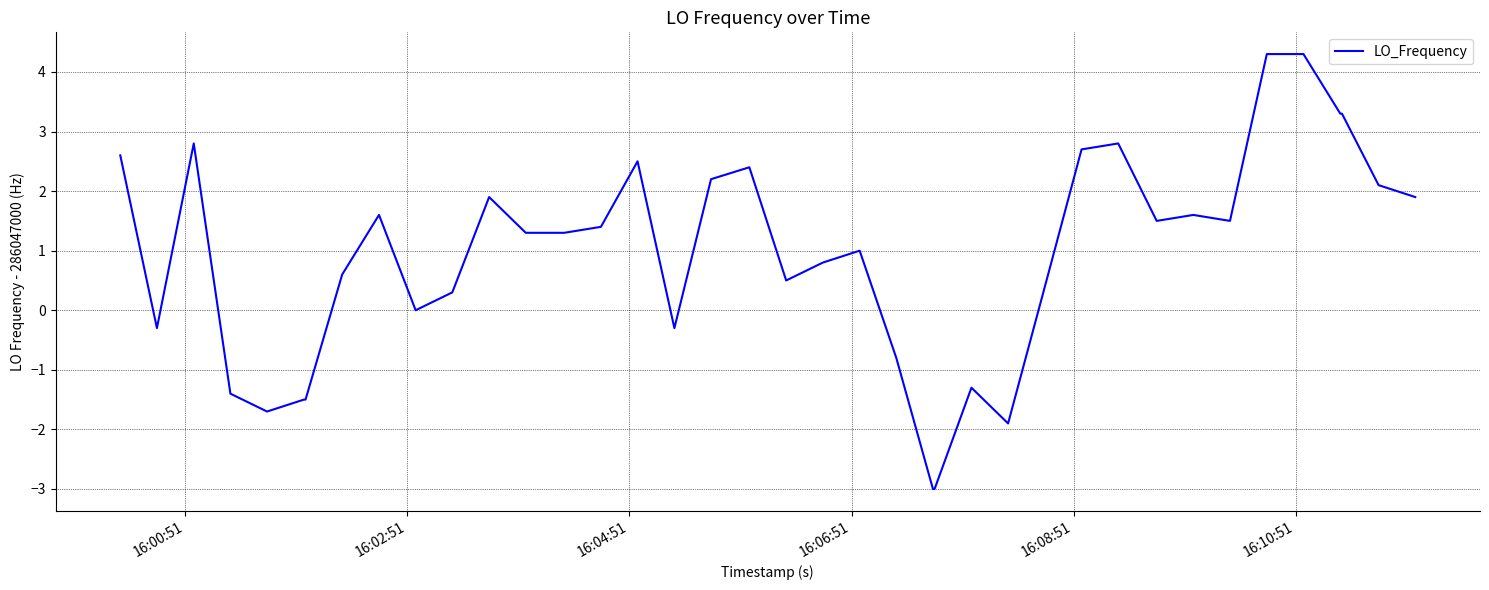

What is the maximum value shown in the chart?

4.3